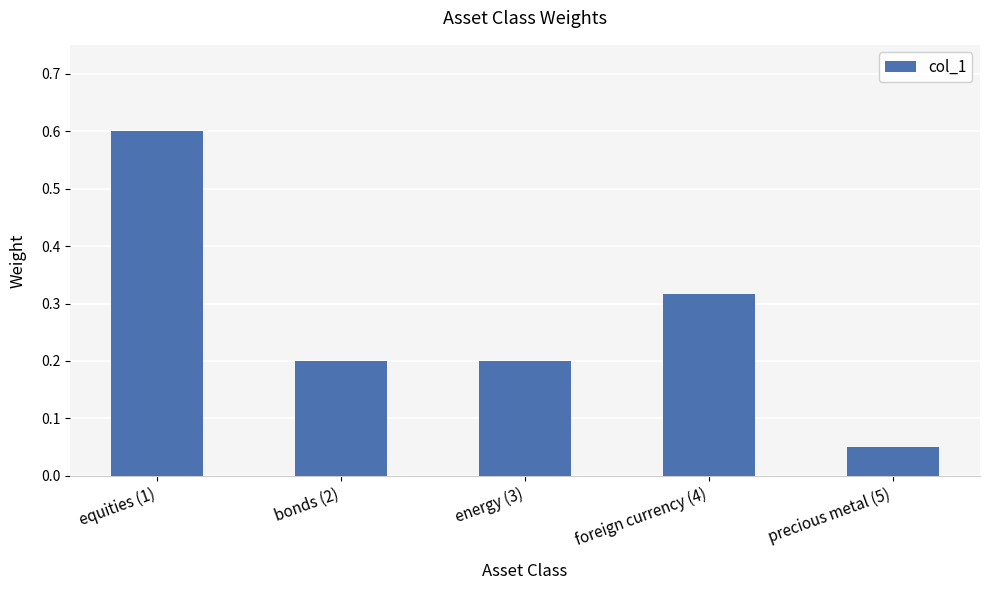

What is the maximum value shown in the chart?

0.6